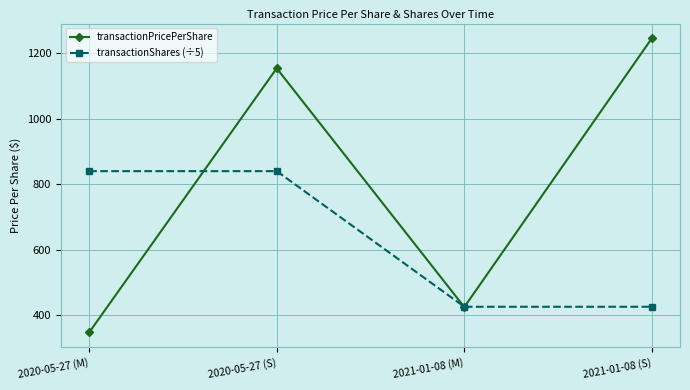

The transactionShares (÷5) series shows 437.3 at 2020-05-27 (M). True or false?

False